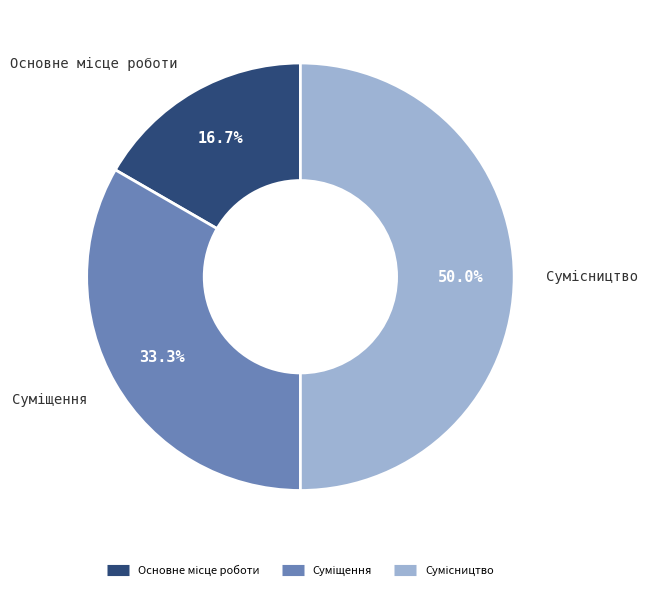

Combined, do Основне місце роботи and Суміщення account for over 50%?

No